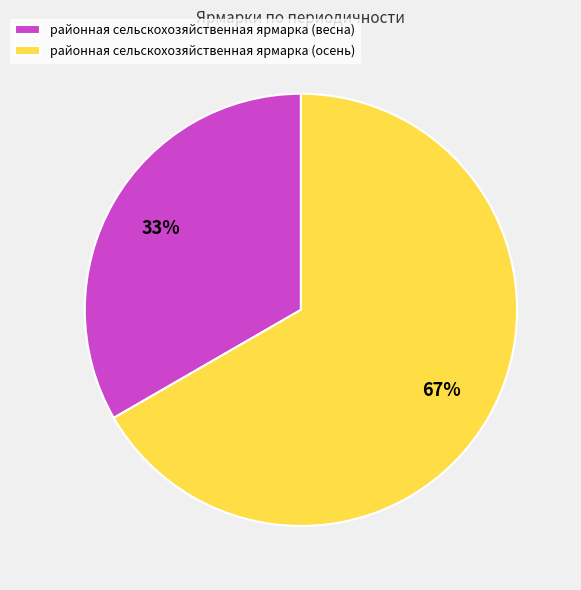

Does any single category account for the majority?

Yes